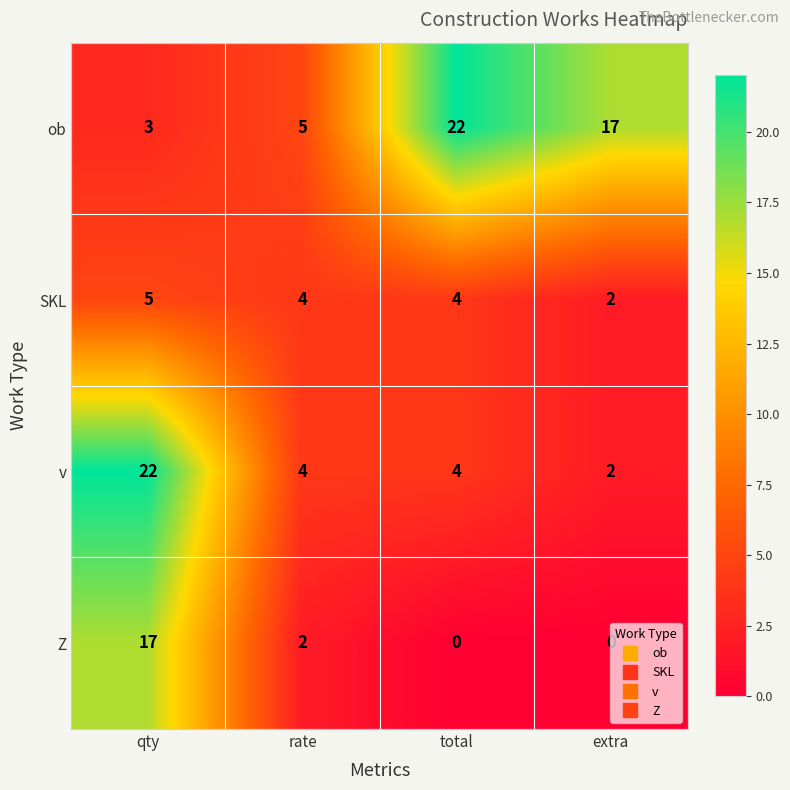

Which series has the widest spread of values?

v